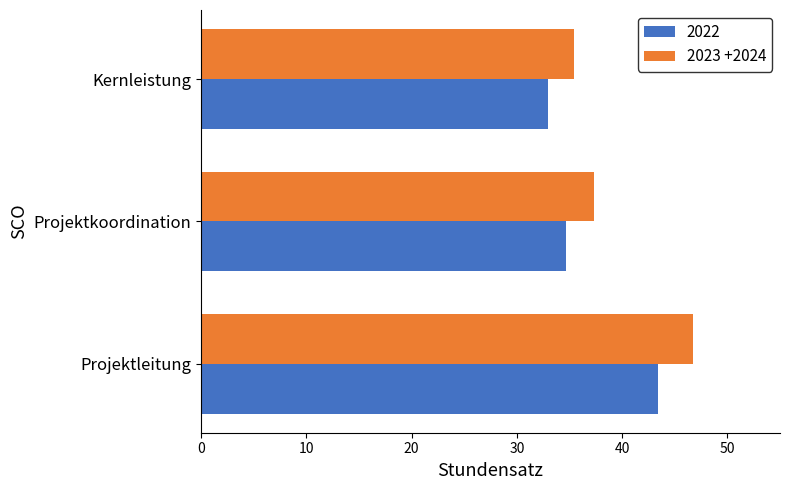

What is the approximate value of 2023 +2024 at Kernleistung?

35.4